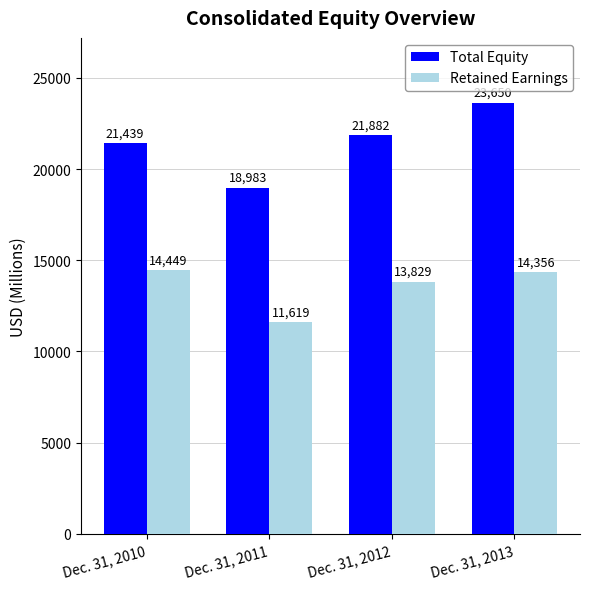

At how many categories does at least one series exceed 14837?

4